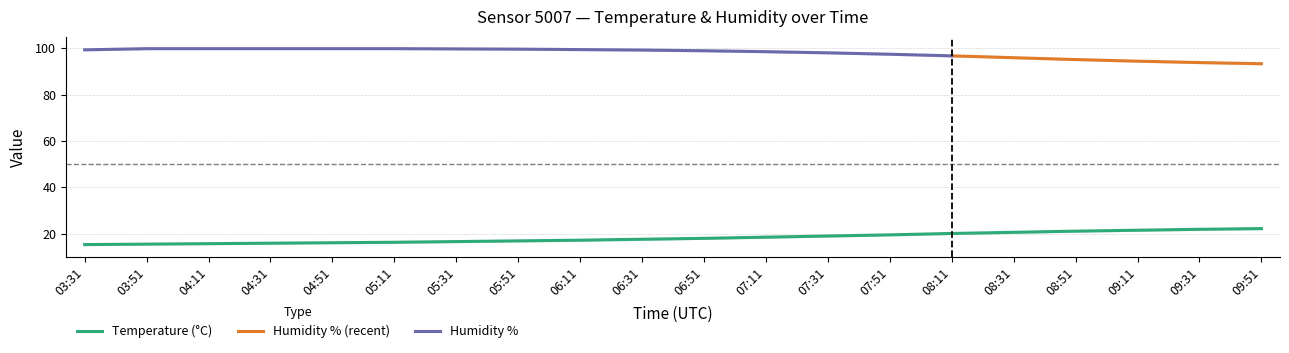

What is the sum of all humidity values?

1960.2